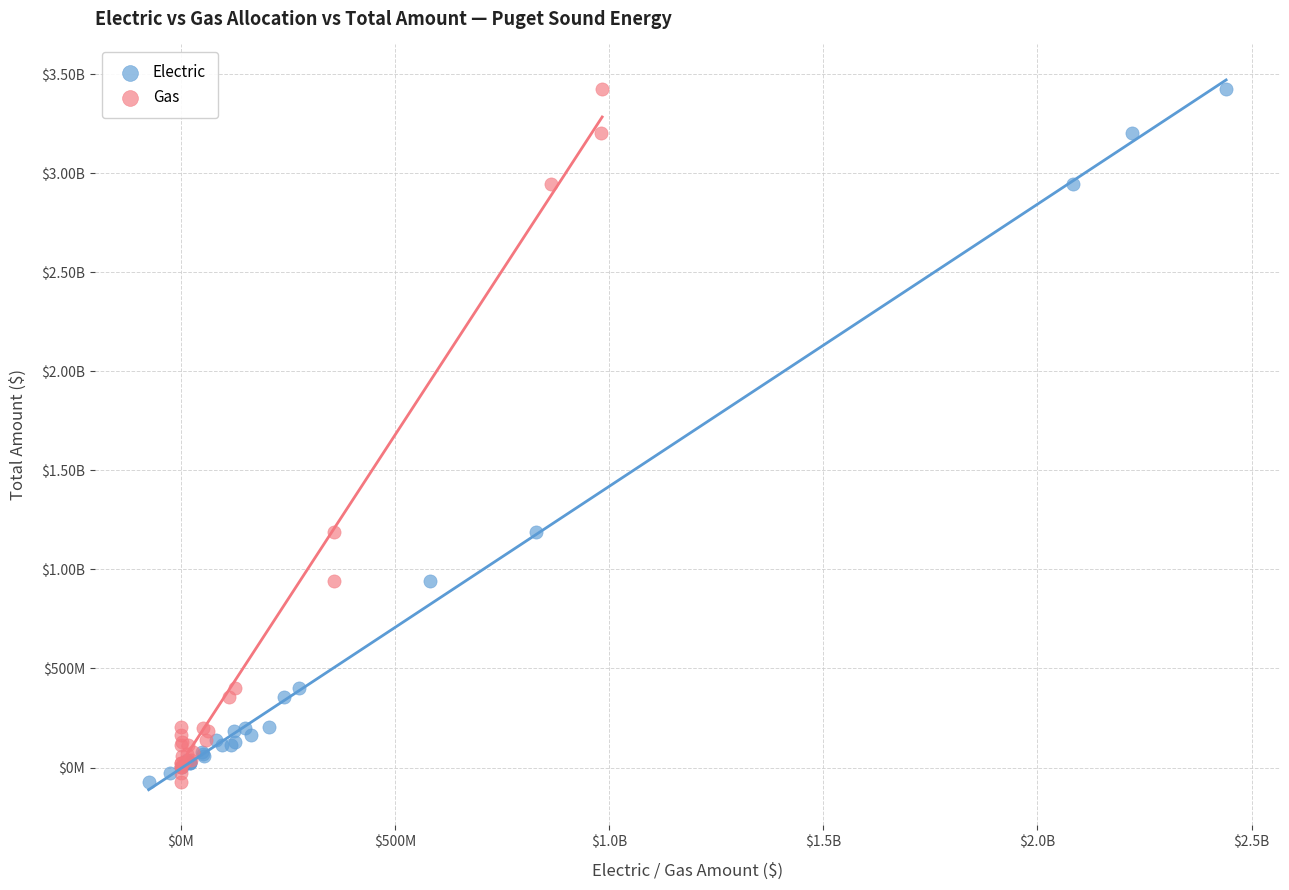

What are all the series names shown in the legend?

Electric, Gas